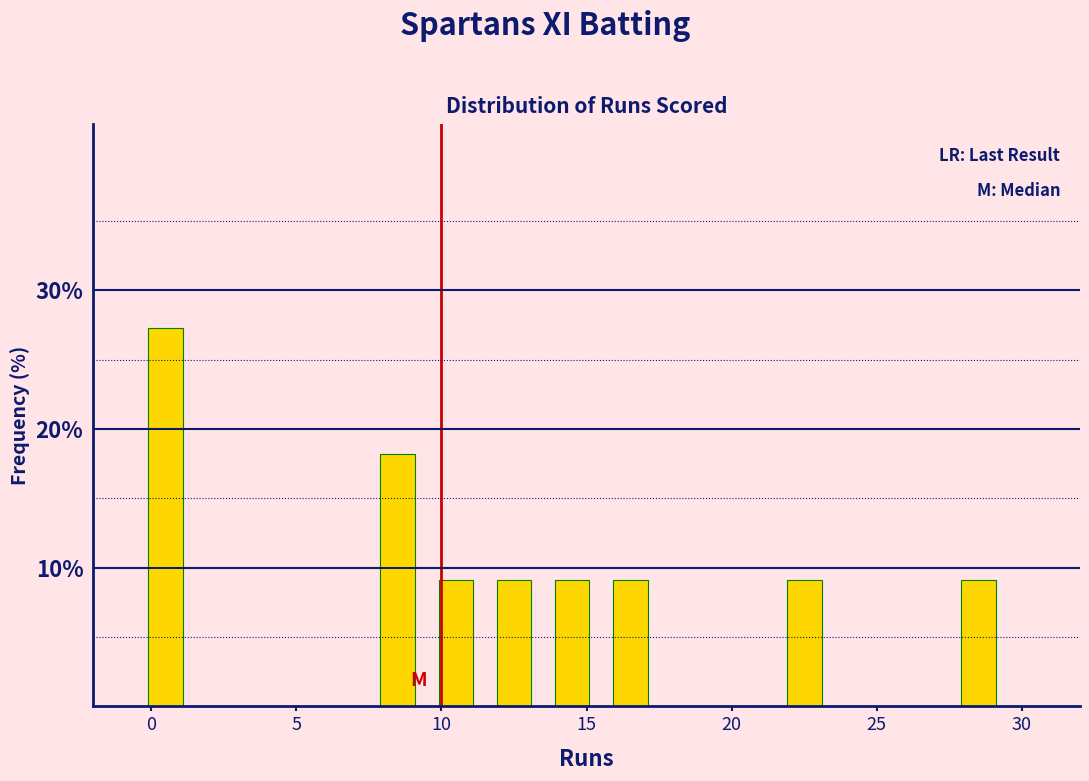

Reading left to right, transcribe this chart: for each bar, give the range it covers on the x-axis and its height. The values are not printed on the chart, so give them approximately, as read against the axis.

-0.5 to 1.5: 27
1.5 to 3.5: 0
3.5 to 5.5: 0
5.5 to 7.5: 0
7.5 to 9.5: 18
9.5 to 11.5: 9
11.5 to 13.5: 9
13.5 to 15.5: 9
15.5 to 17.5: 9
17.5 to 19.5: 0
19.5 to 21.5: 0
21.5 to 23.5: 9
23.5 to 25.5: 0
25.5 to 27.5: 0
27.5 to 29.5: 9